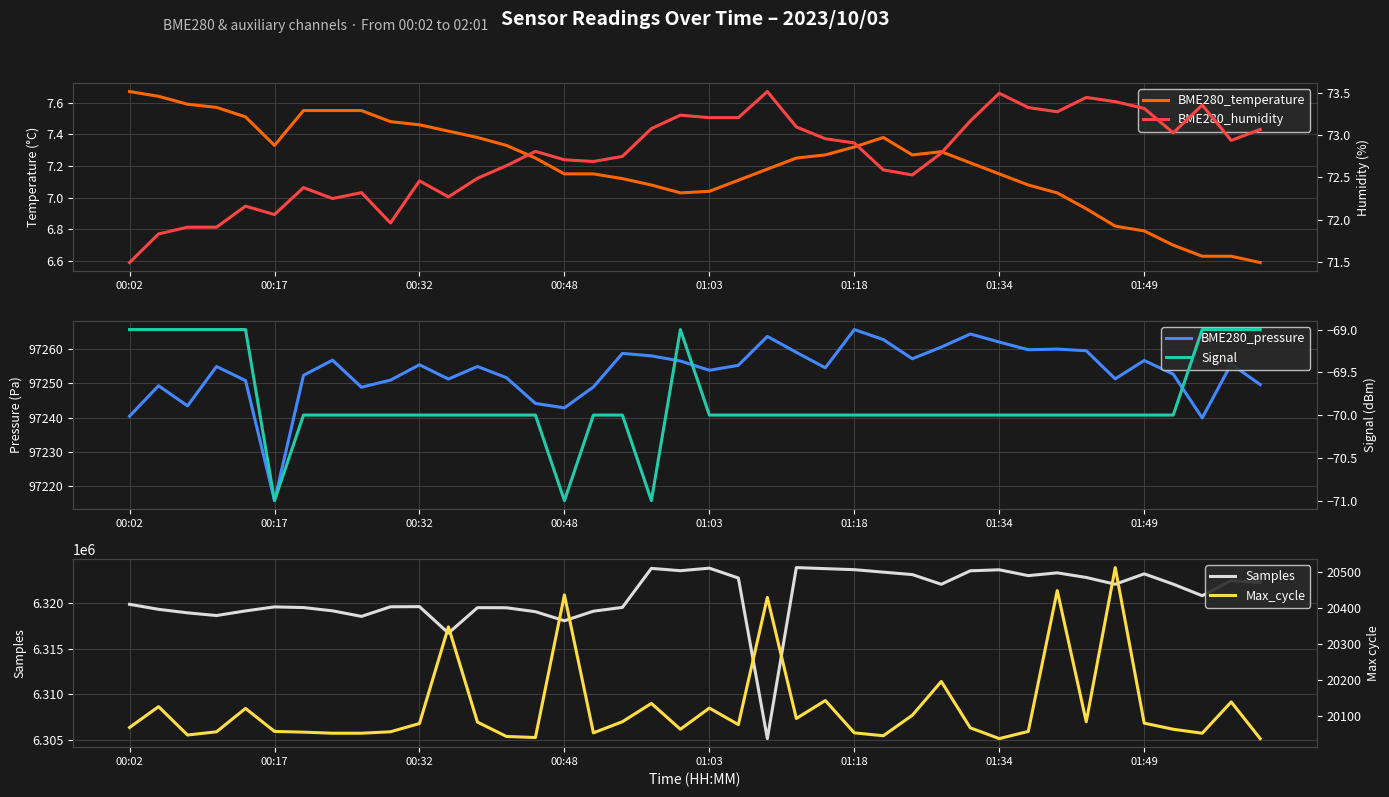

What is the lowest value of the Samples series?

6305147